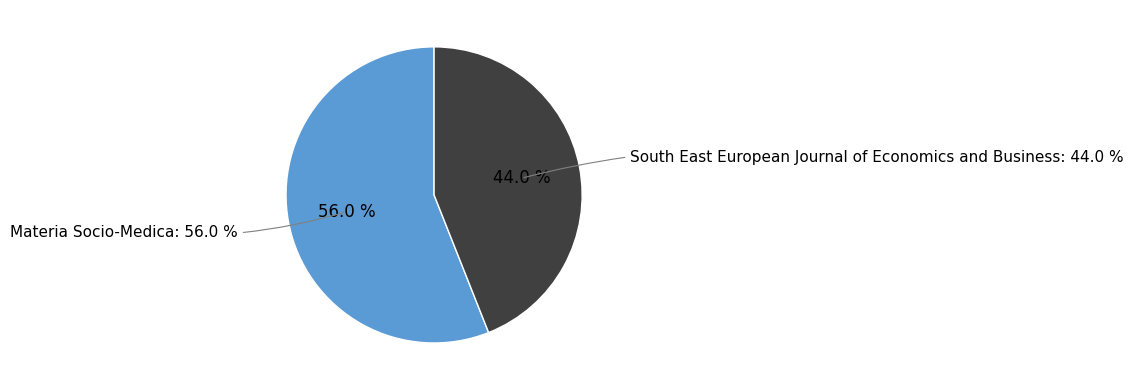

What is the ratio of the value at Materia Socio-Medica to the value at South East European Journal of Economics and Business?

1.3